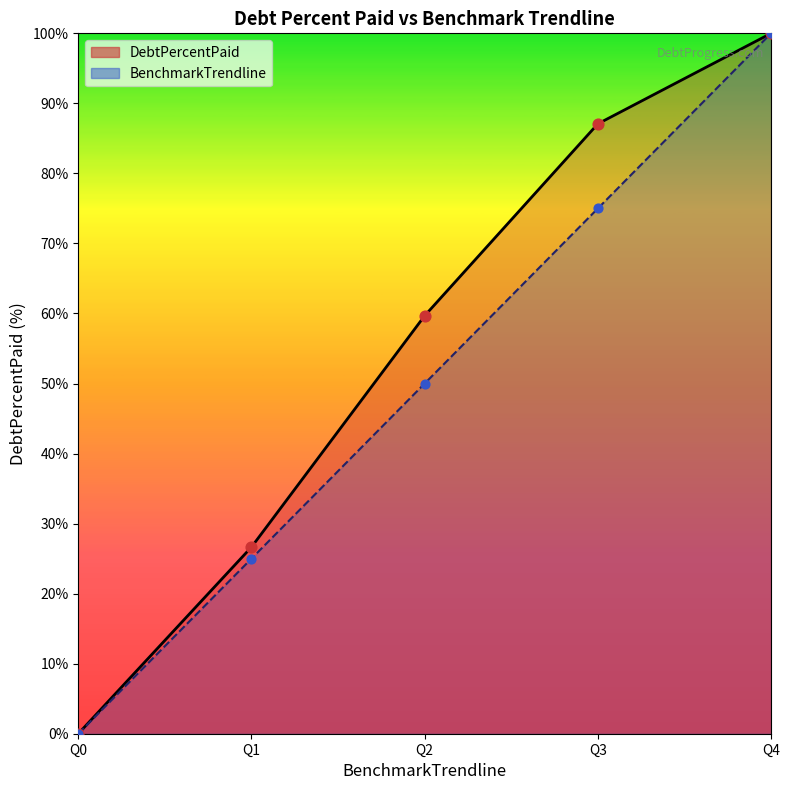

Which series reaches the maximum Y coordinate?

DebtPercentPaid line